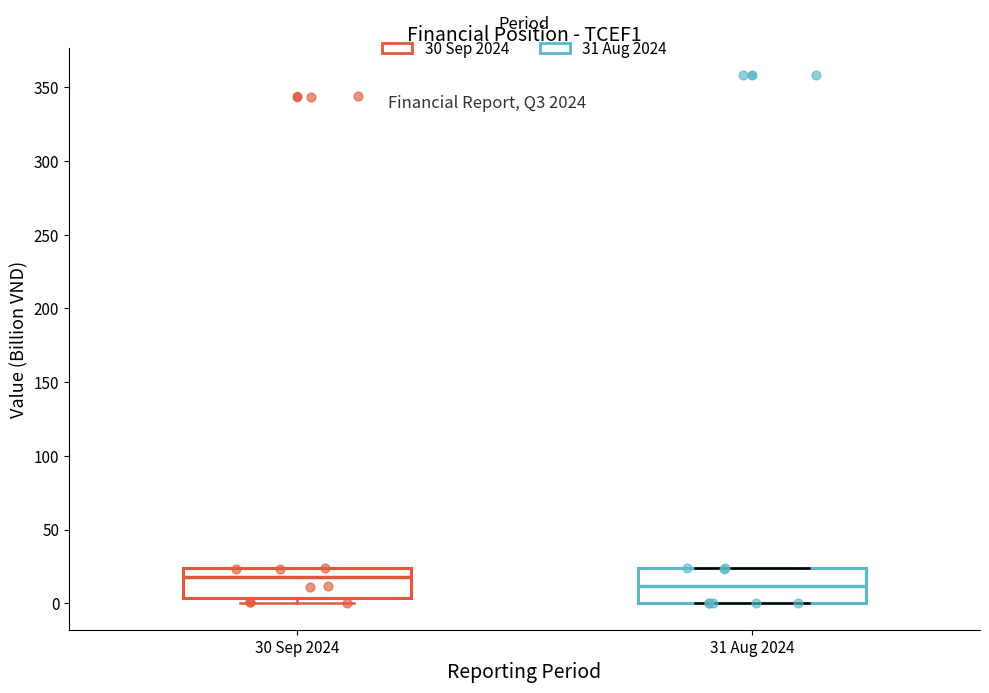

Which box has the highest median line?

30 Sep 2024